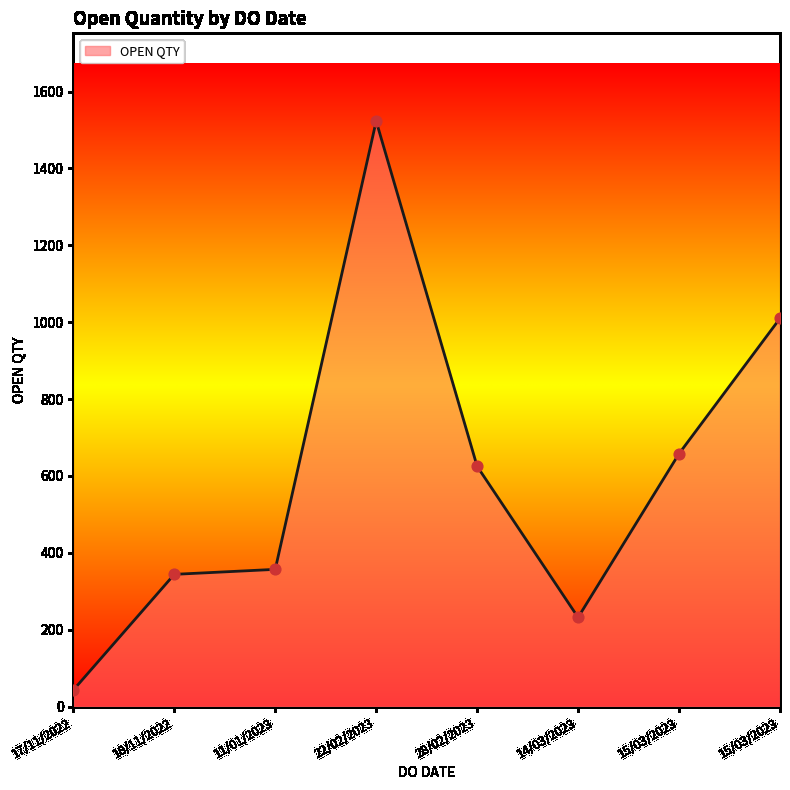

How many values are below 625?

4